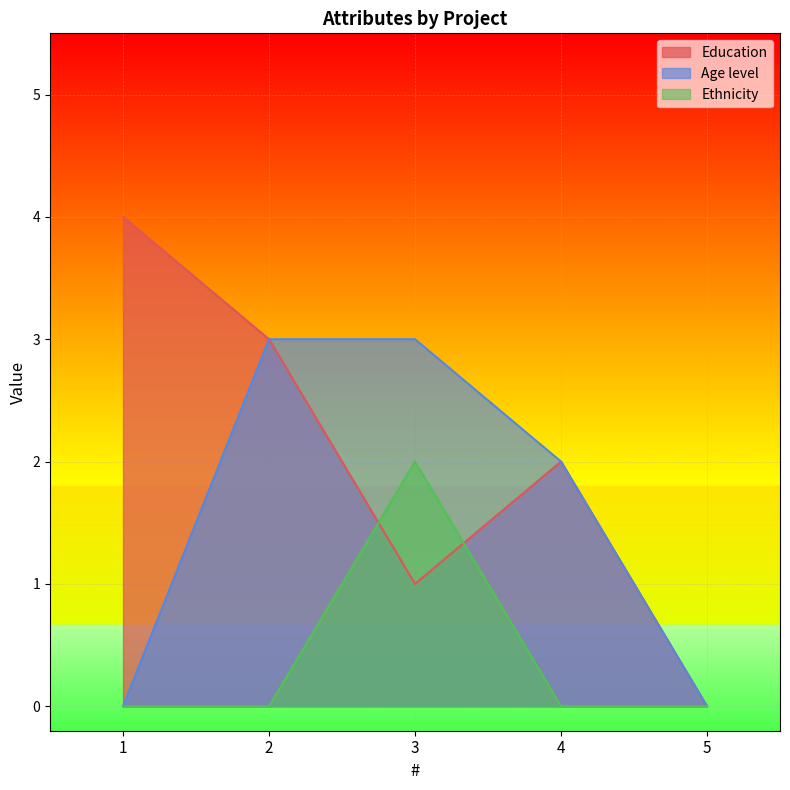

What is the highest value of the Education series?

4